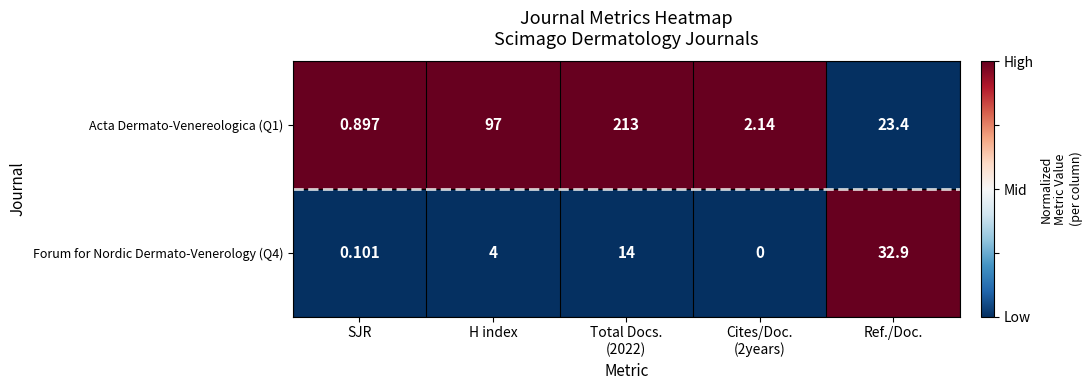

Where does the Acta Dermato-Venereologica (Q1) series first go above 23?

H index